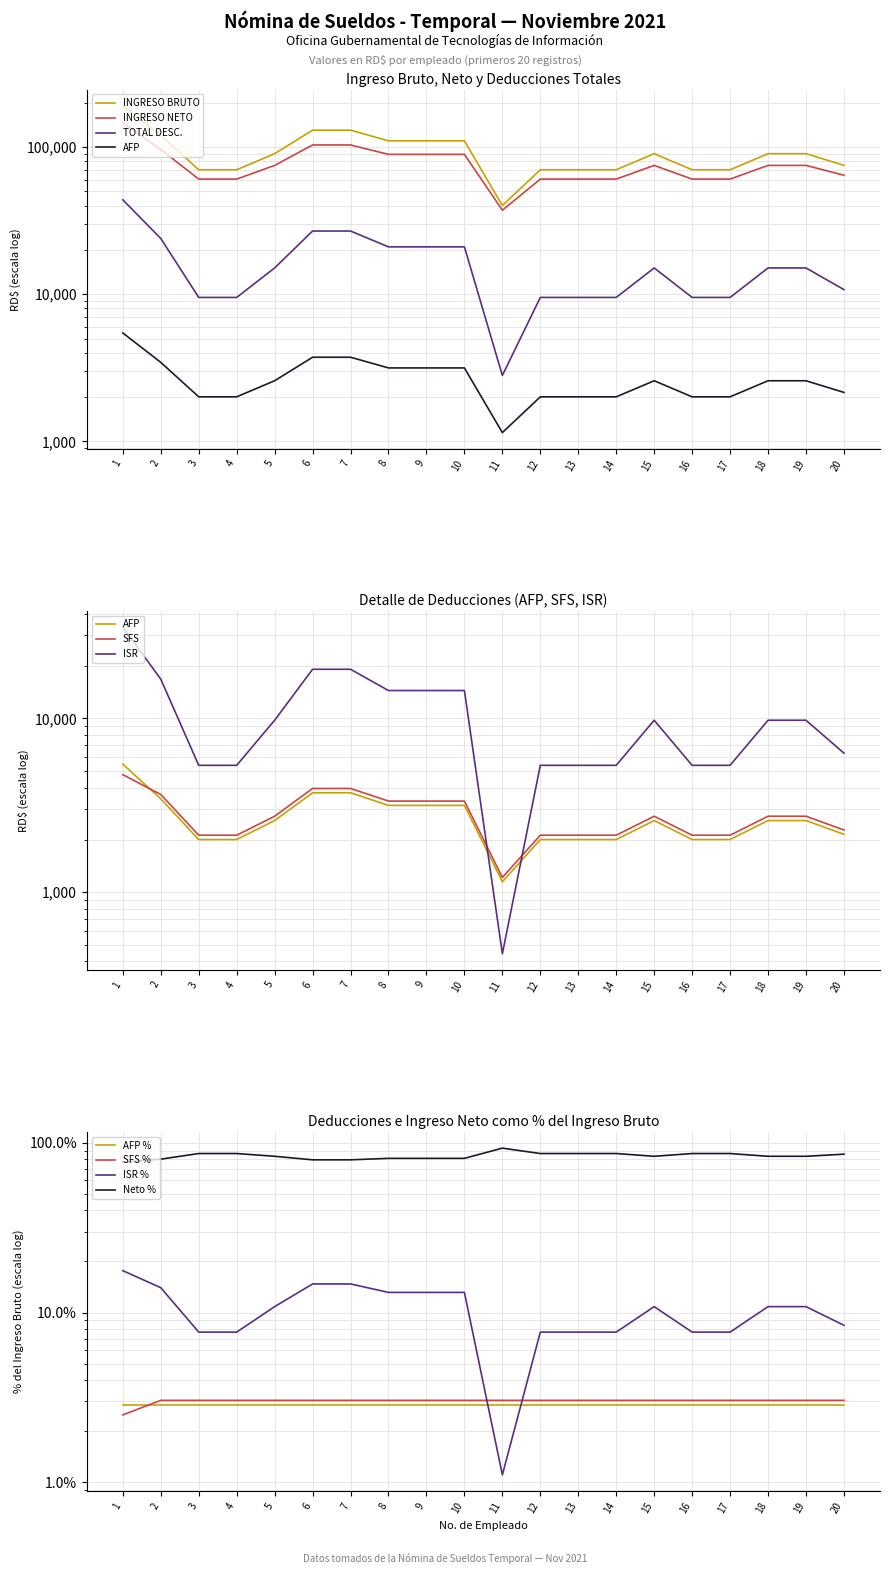

True or false: INGRESO BRUTO and INGRESO NETO intersect in this chart.

False